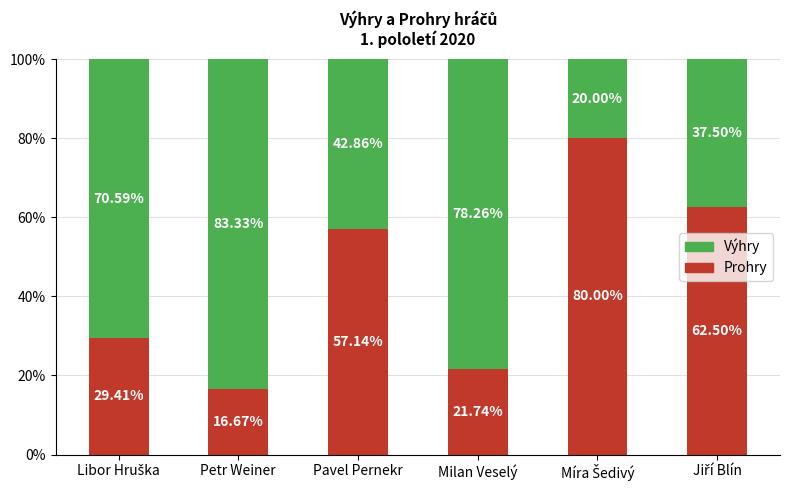

Where does the Prohry series first go above 57?

Pavel Pernekr